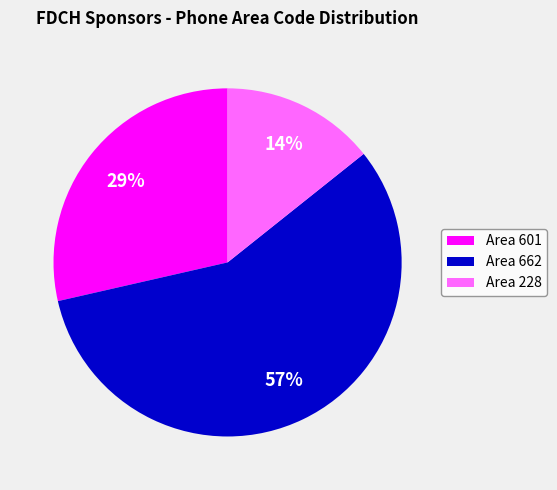

To the nearest percent, what percentage of the pie is Area 601?

29%